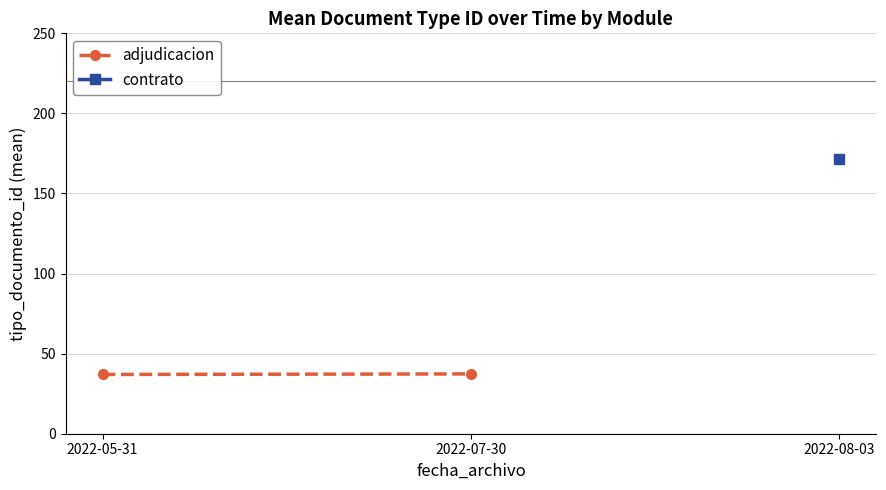

What are all the series names shown in the legend?

adjudicacion, contrato